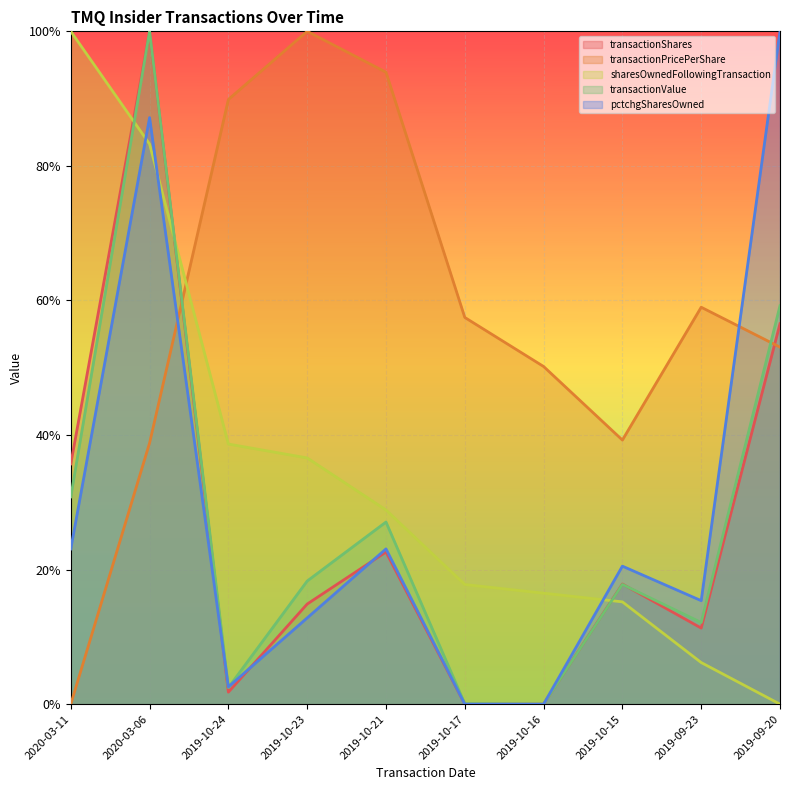

Where is the first local minimum for transactionValue?

2019-10-24